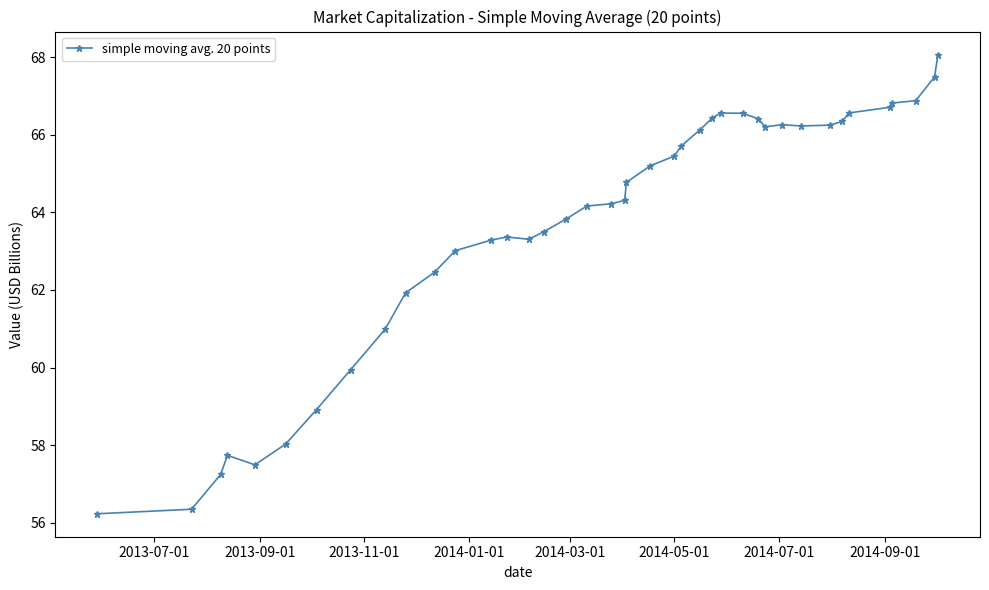

What is the maximum value shown in the chart?

68.1